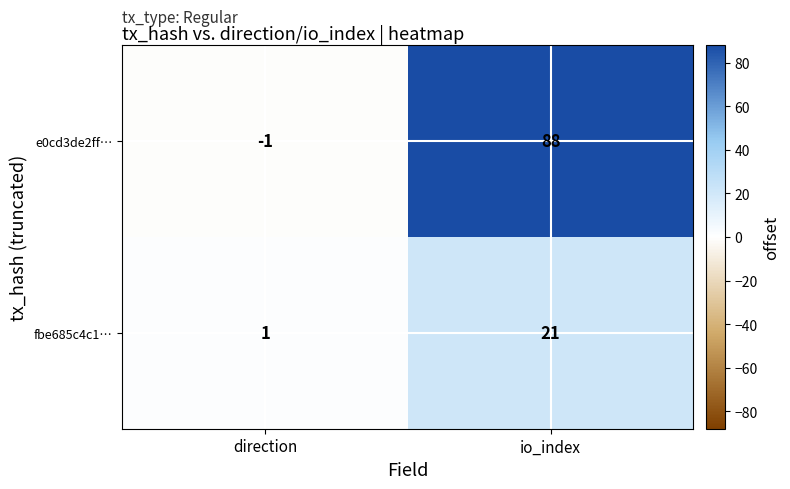

Which category has the highest value across all series?

io_index